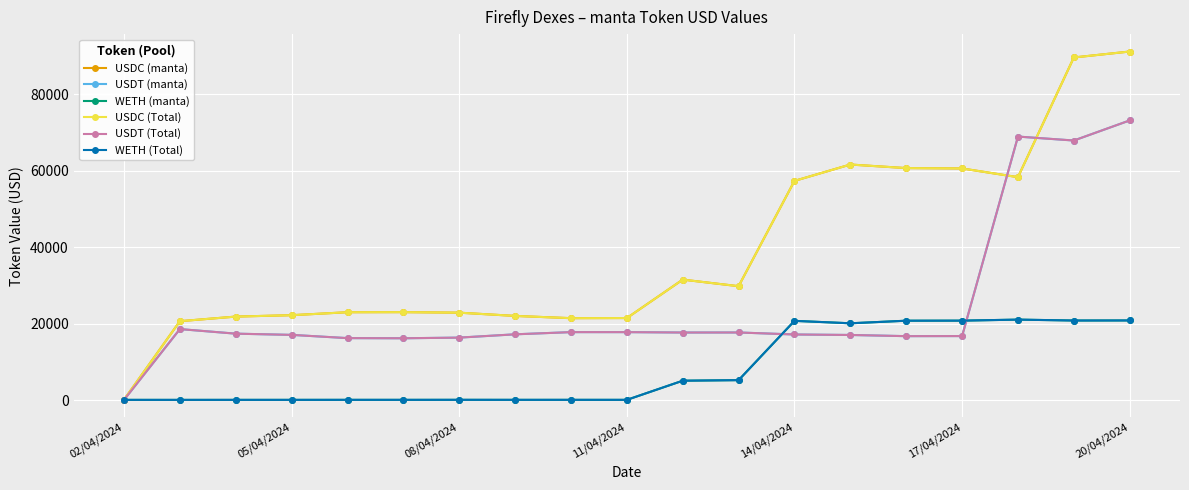

Is this an area chart (filled region under the line)?

No